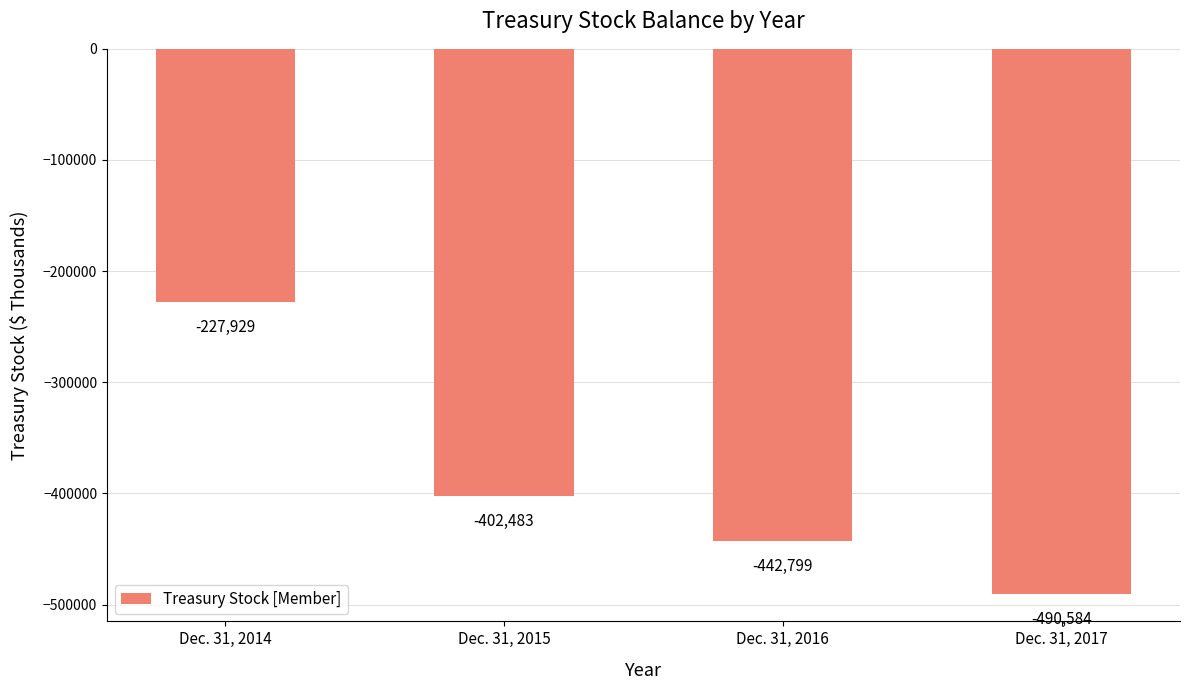

What is the average value?

-390949